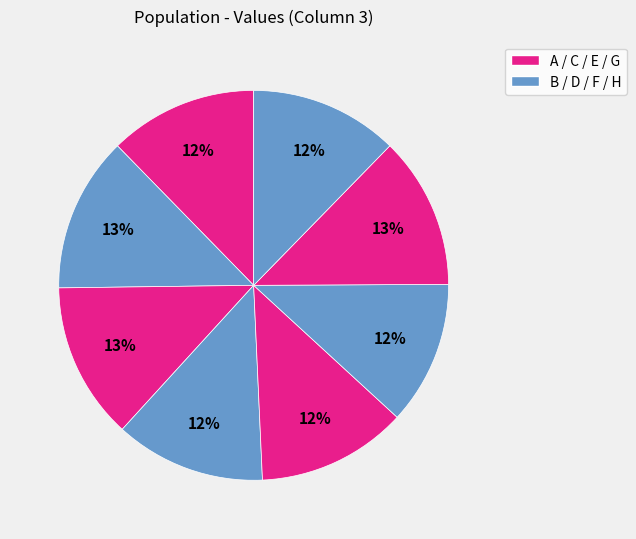

How many slices are in this pie chart?

8